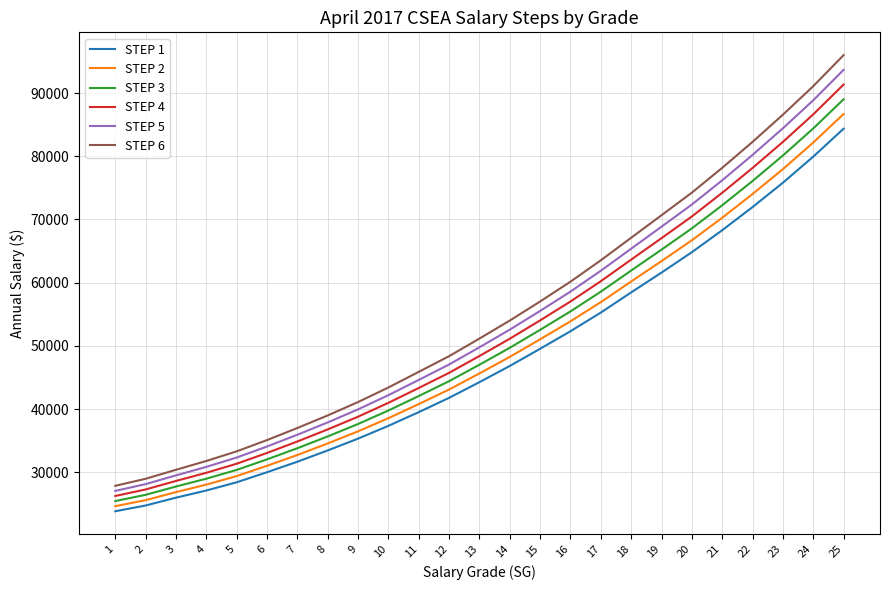

What is the highest value of the STEP 5 series?

93664